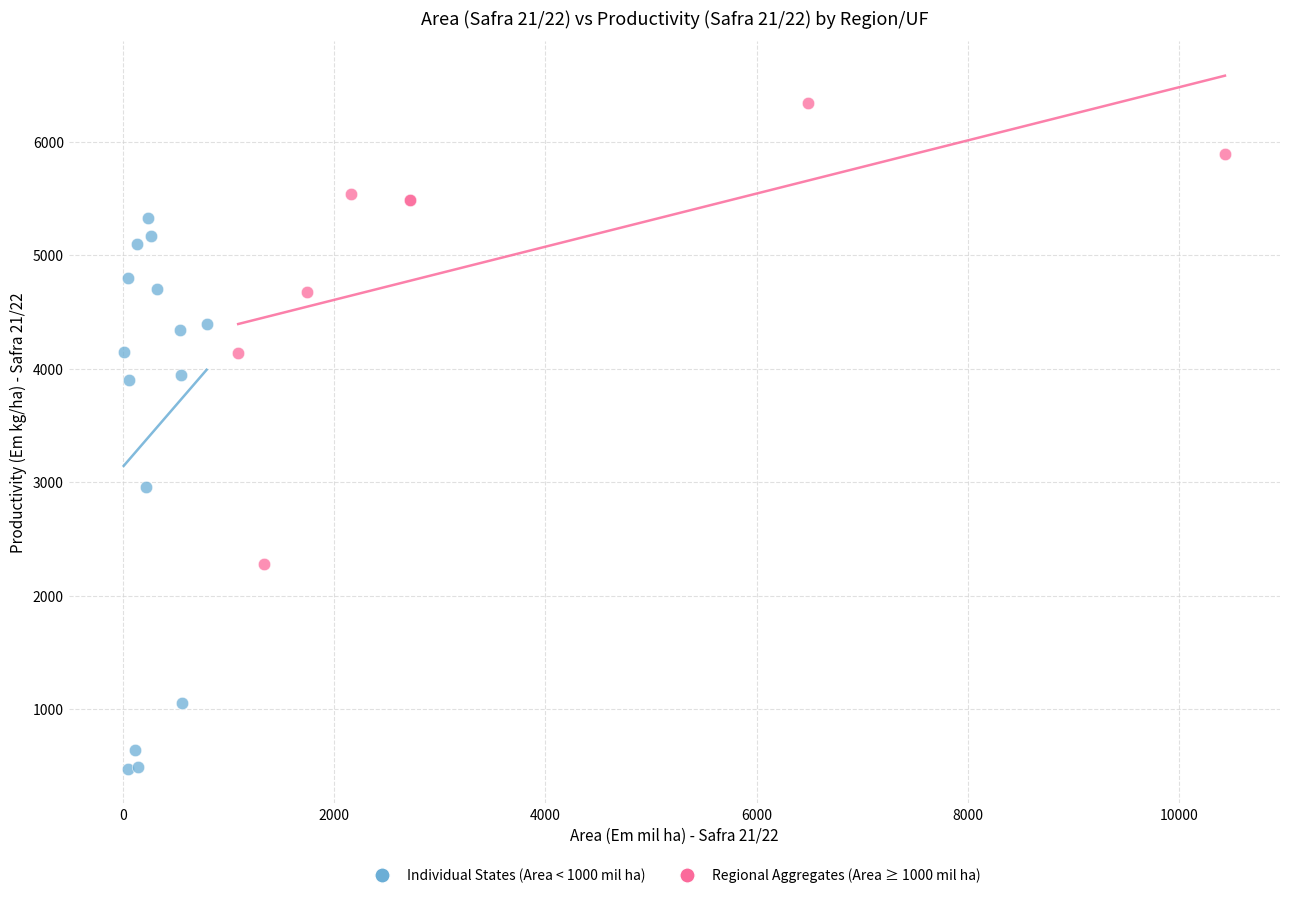

Which series contains the highest Y value?

Regional Aggregates (Area ≥ 1000 mil ha)